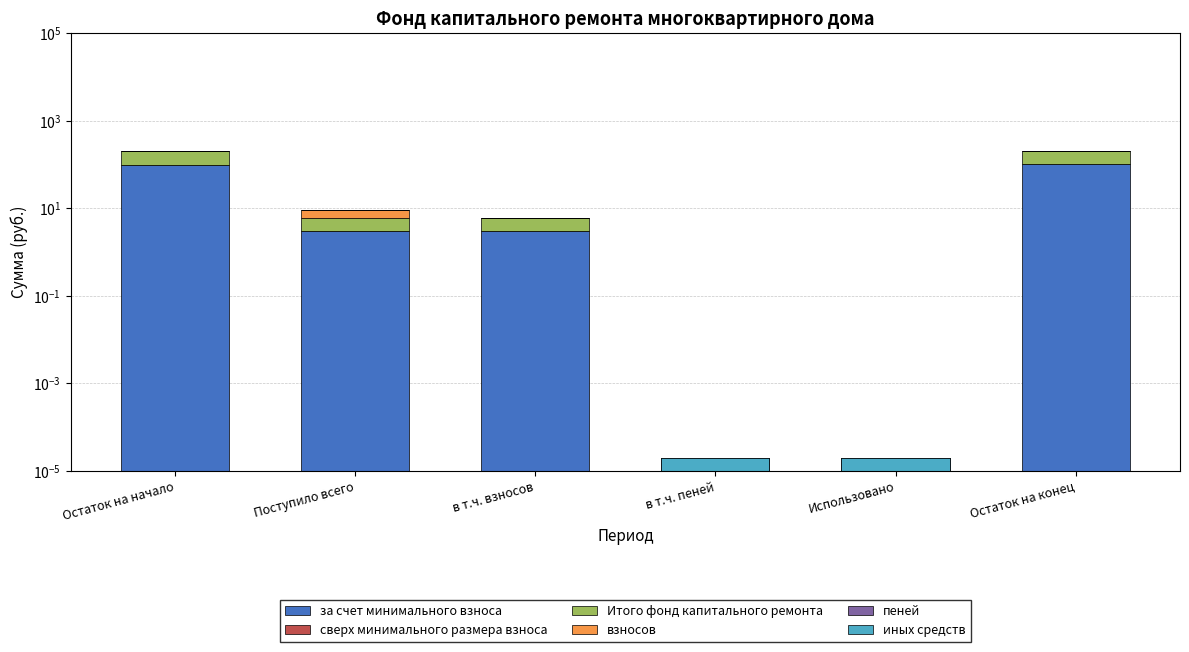

Reading left to right, what are all the values shown in this chart?

за счет минимального взноса: 99.8	3.0	3.0	0.0	0.0	102.8
сверх минимального размера взноса: 0.0	0.0	0.0	0.0	0.0	0.0
Итого фонд капитального ремонта: 99.8	3.0	3.0	0.0	0.0	102.8
взносов: 3.0	3.0	0.0	0.0	0.0	3.0
пеней: 0.0	0.0	0.0	0.0	0.0	0.0
иных средств: 0.0	0.0	0.0	0.0	0.0	0.0